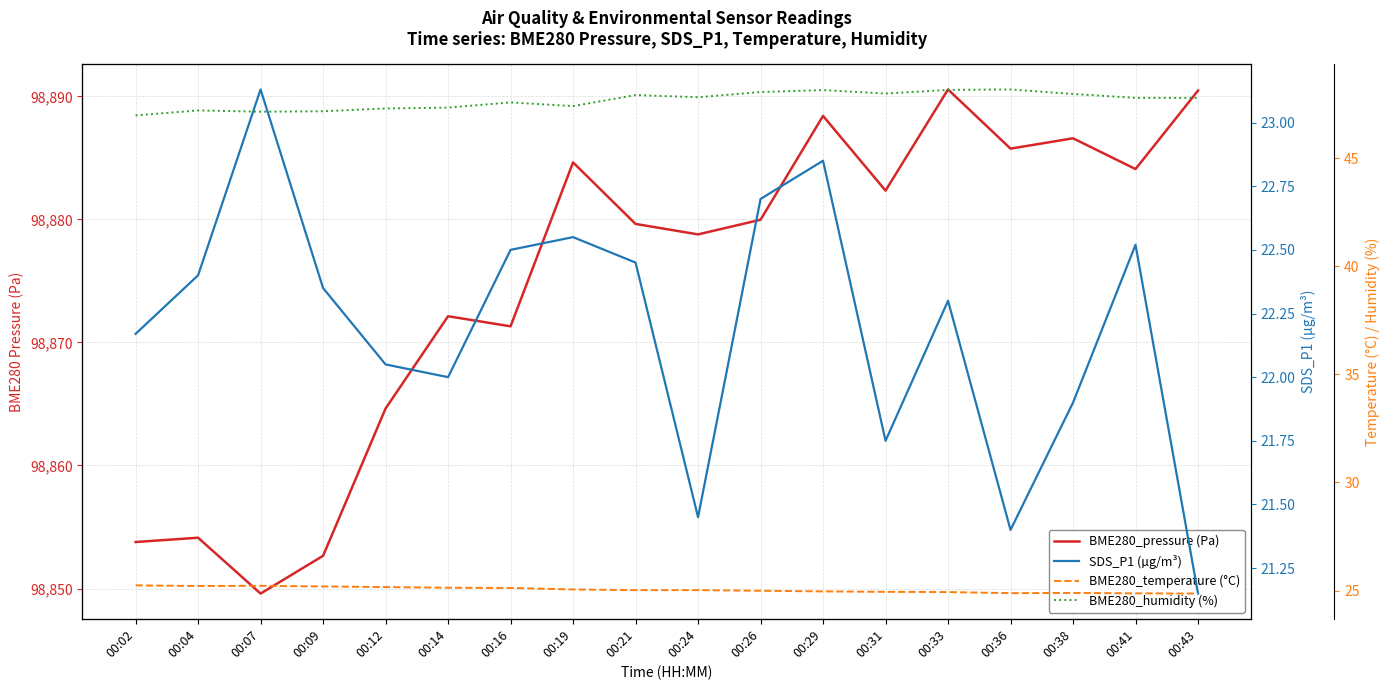

What is the lowest value of the BME280_humidity (%) series?

47.0